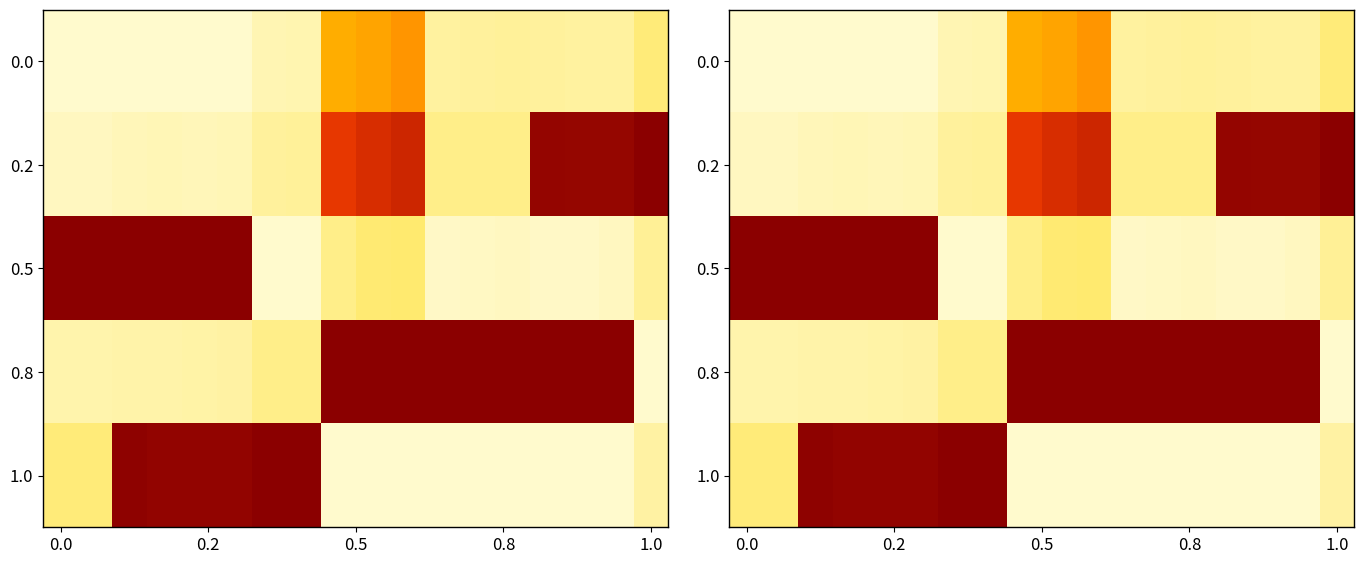

The 0.2 series shows 0.5 at 1.0. True or false?

False